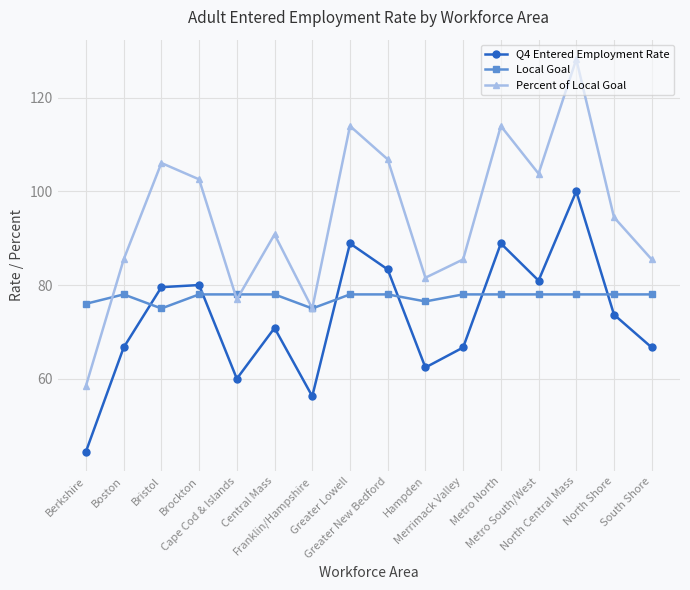

Between Hampden and Metro North, which series saw the biggest shift?

Percent of Local Goal